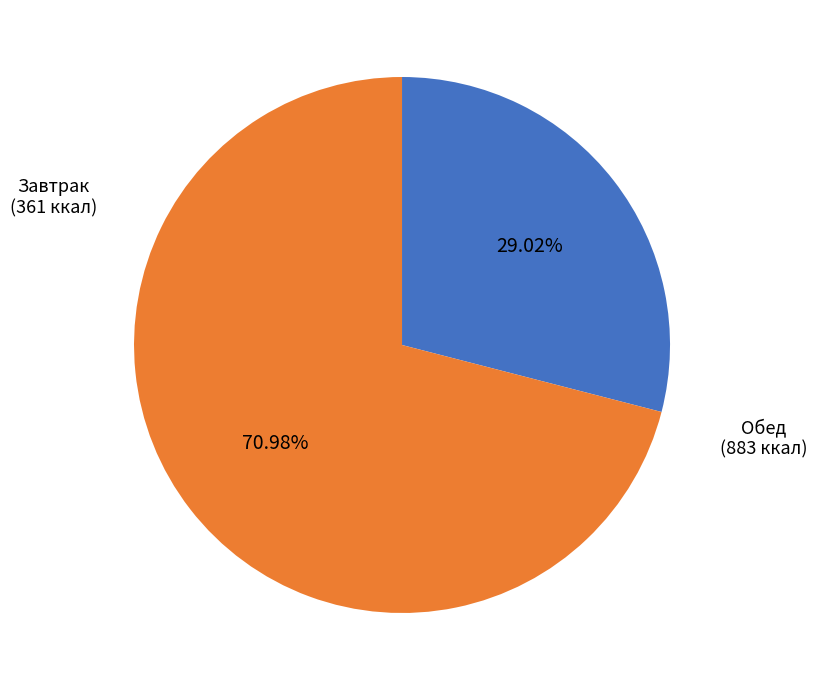

Is there a majority slice in this chart?

Yes